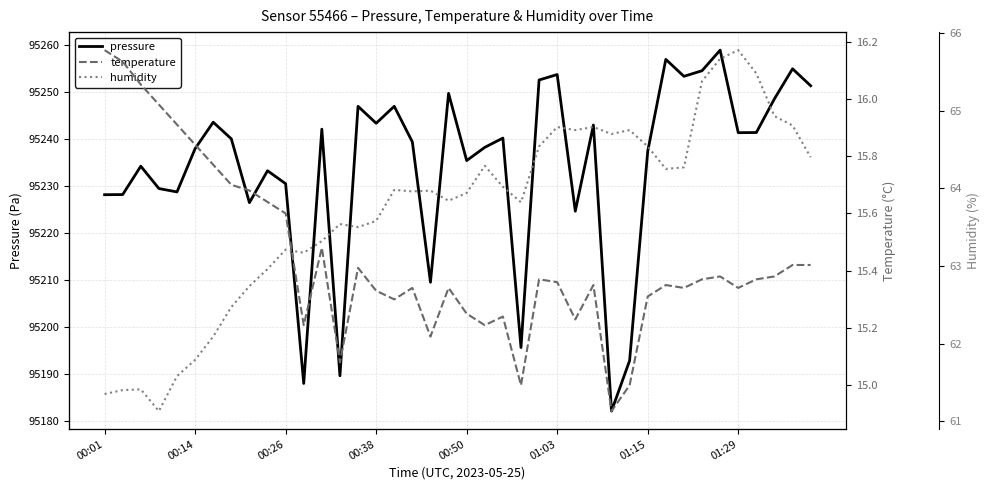

How many series are shown in this chart?

3